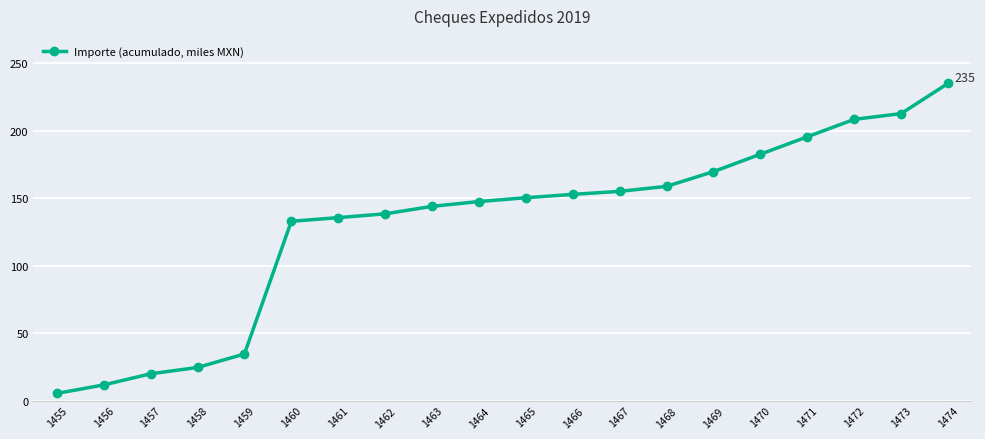

Which label corresponds to the largest value in the chart?

1474